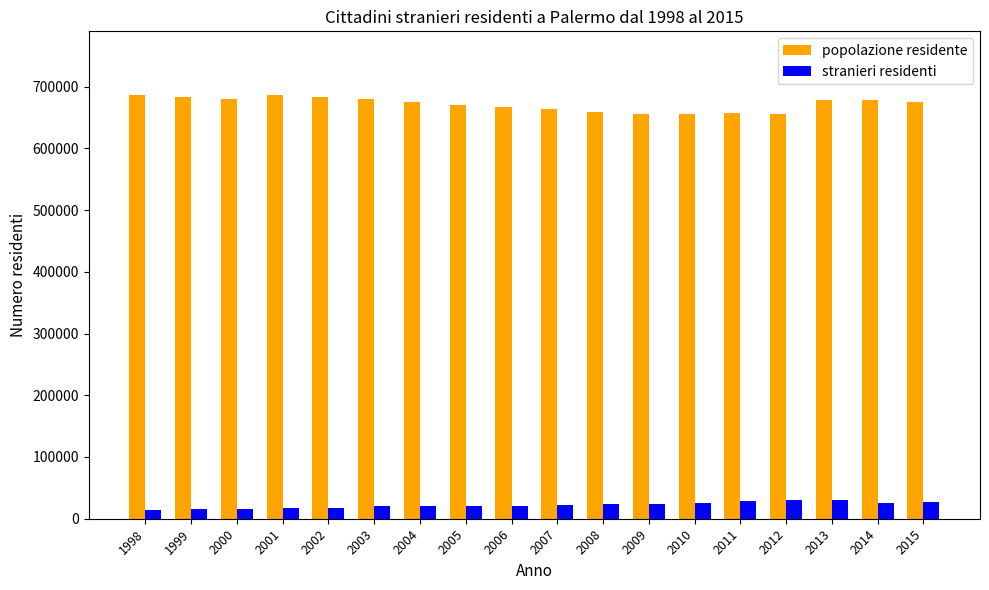

What is the difference between the maximum and minimum values in the popolazione residente series?

31564